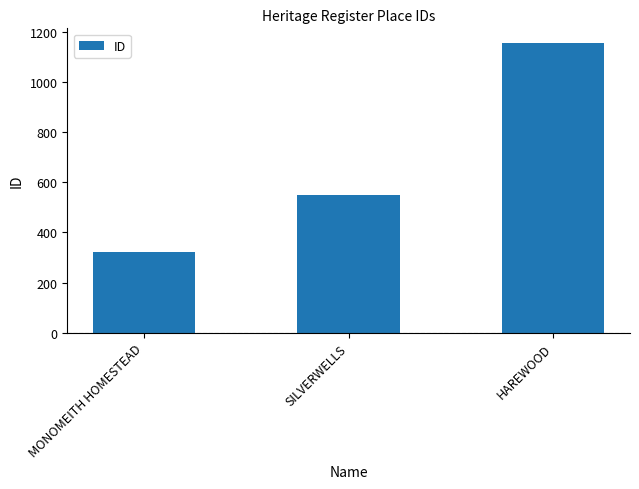

Approximately how many times larger is the value at MONOMEITH HOMESTEAD compared to SILVERWELLS?

0.6